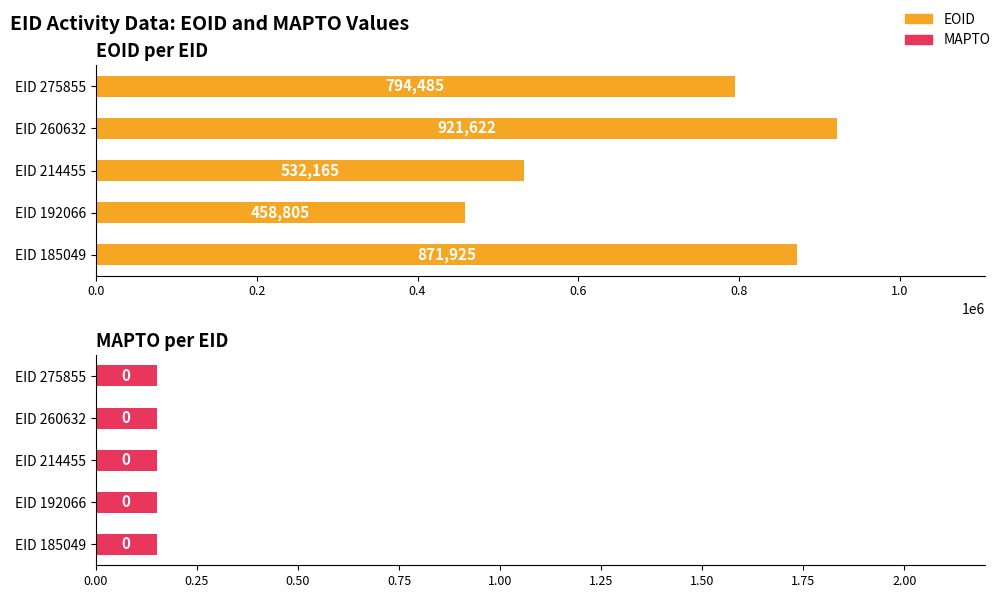

Which series has the largest total across all categories?

EOID